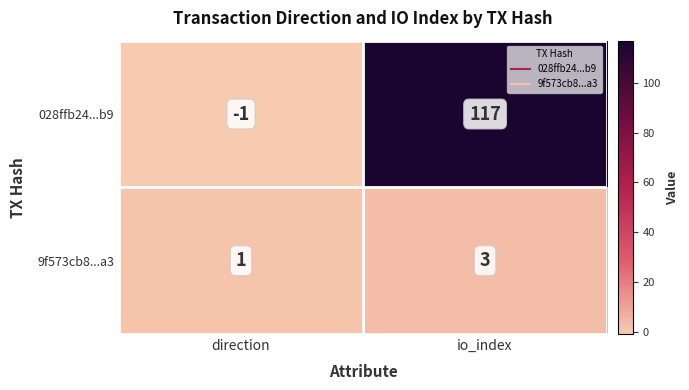

At which category does the chart reach its minimum across all series?

direction